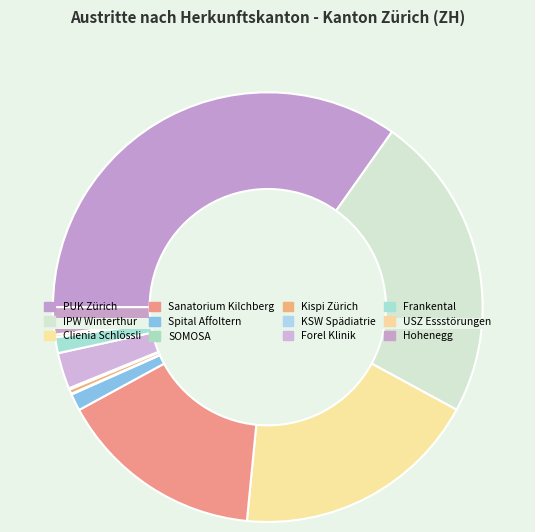

To the nearest percent, what is the average slice percentage?

8%